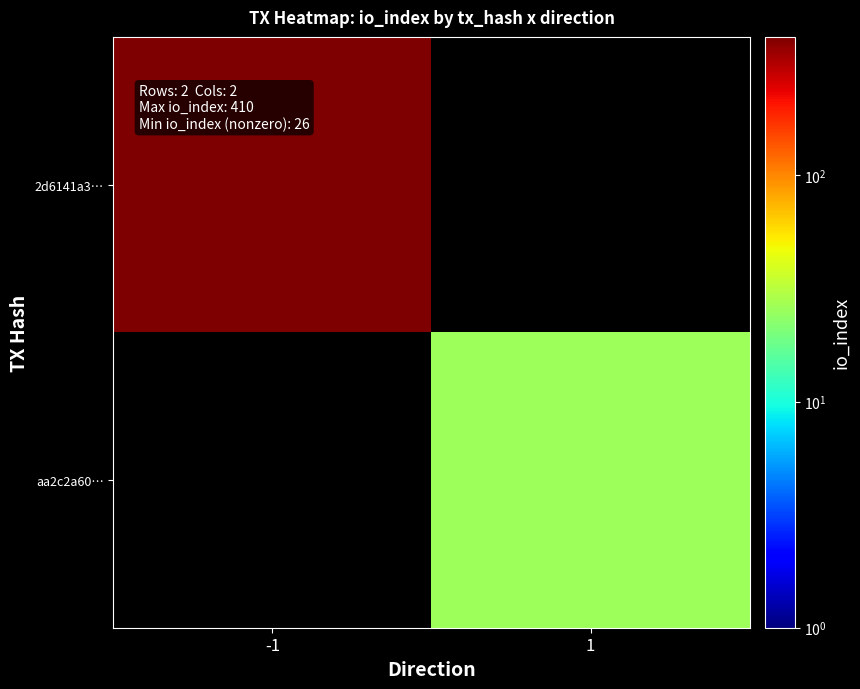

At how many categories does at least one series exceed 180?

1